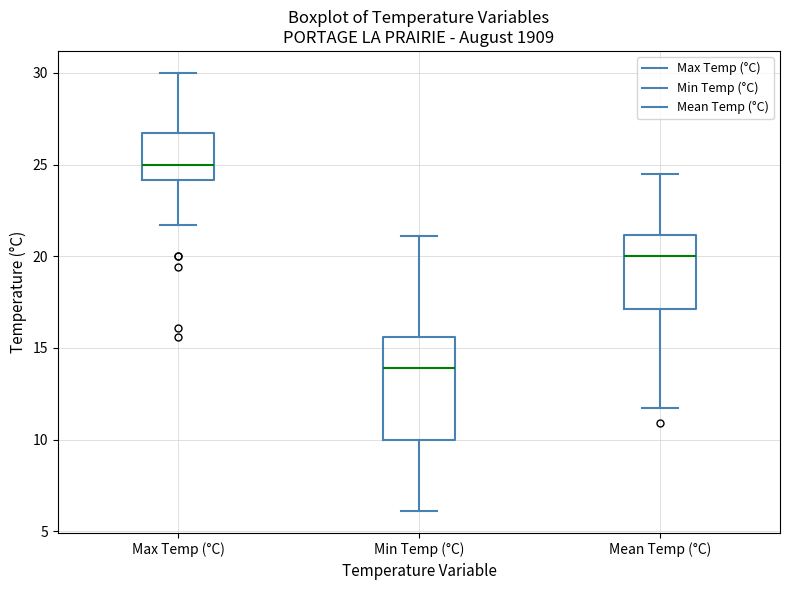

Reading left to right, read every box against the y-axis: the position of its median line, the range the box covers, and the ends of its whiskers. The values are not printed on the chart, so give them approximately, as read against the axis.

Max Temp (°C): median 25.0, box 24.0 to 26.5, whiskers 21.5 to 30.0
Min Temp (°C): median 14.0, box 10.0 to 15.5, whiskers 6.0 to 21.0
Mean Temp (°C): median 20.0, box 17.0 to 21.0, whiskers 11.5 to 24.5